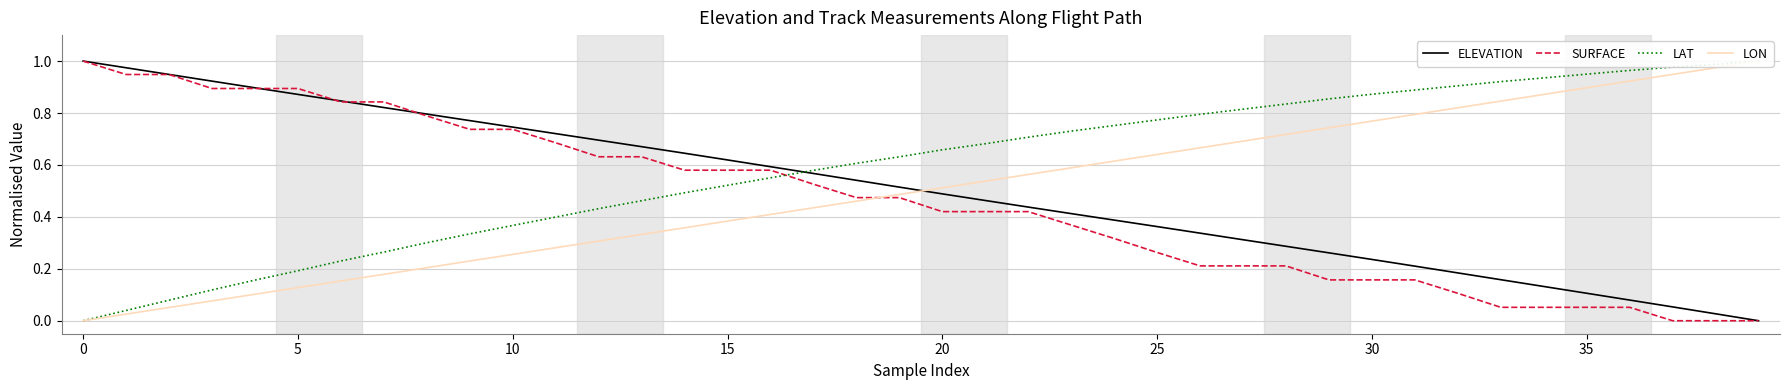

True or false: LON and LAT cross at least once.

False